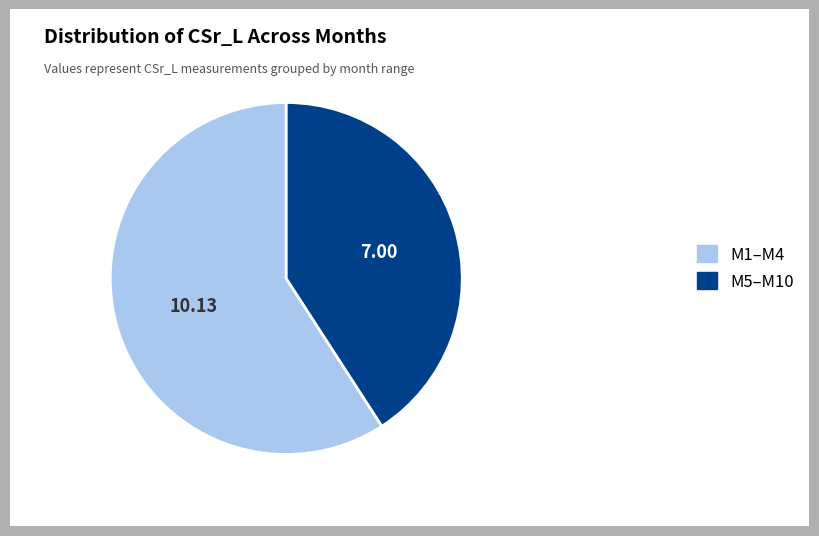

Is there any slice that represents more than half of the pie?

Yes